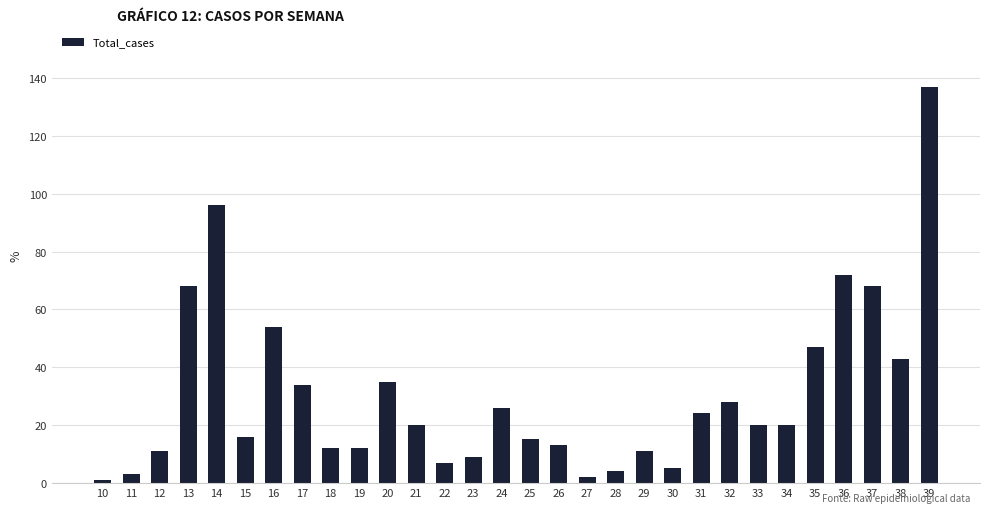

Which category has the highest value across all series?

39